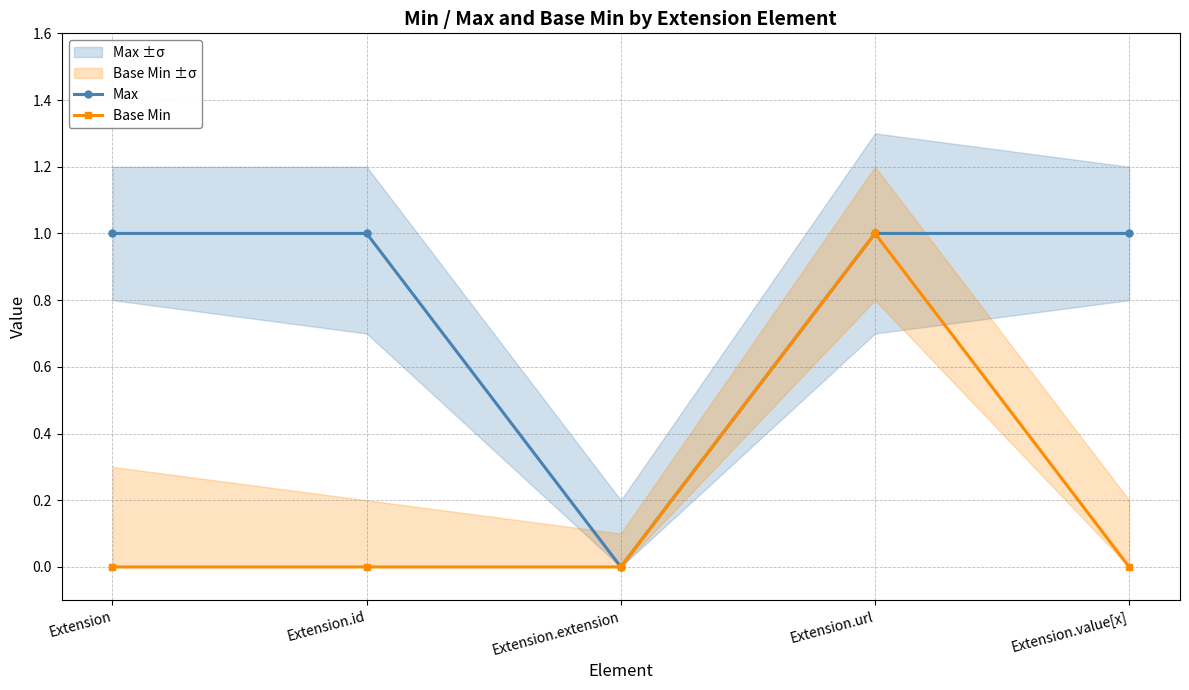

At which label is Max closest to 0?

Extension.extension